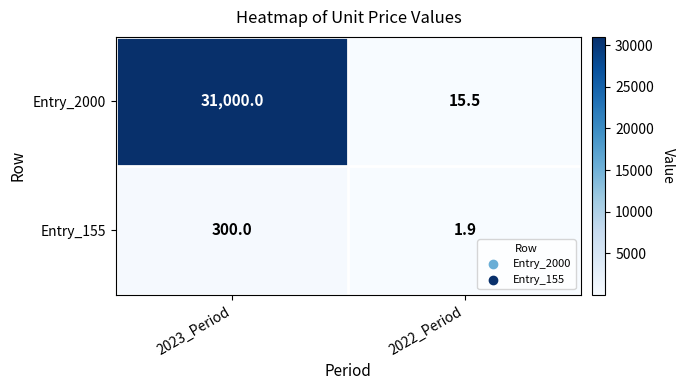

The Entry_155 series shows 3.2 at 2022_Period. True or false?

False